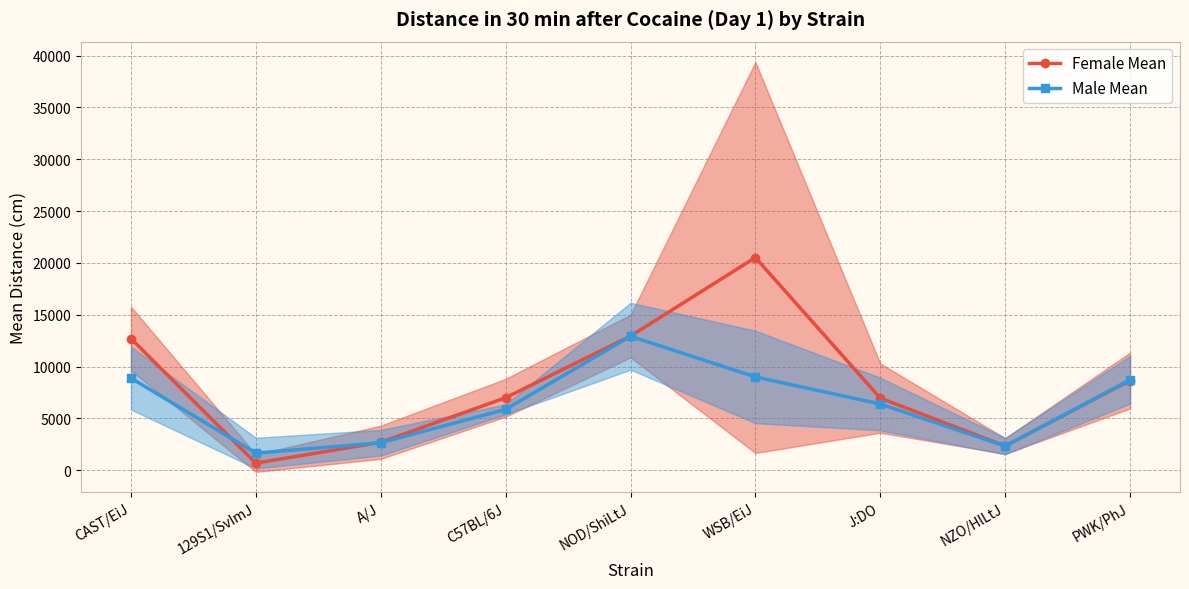

Where is Male Mean nearest to the value 7292?

J:DO